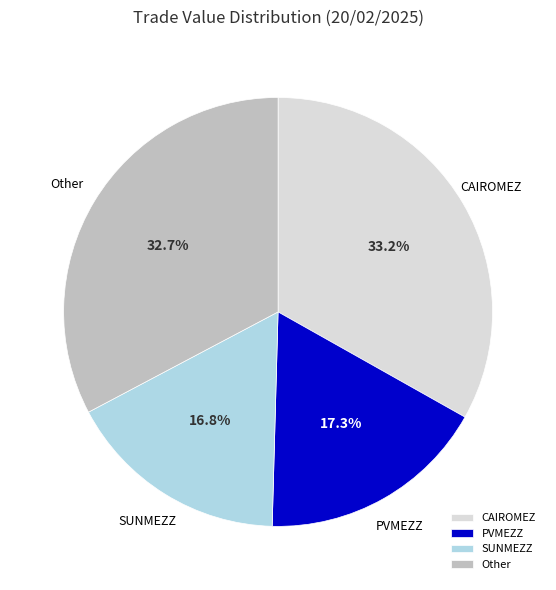

What is the ratio of the value at Other to the value at SUNMEZZ?

1.9